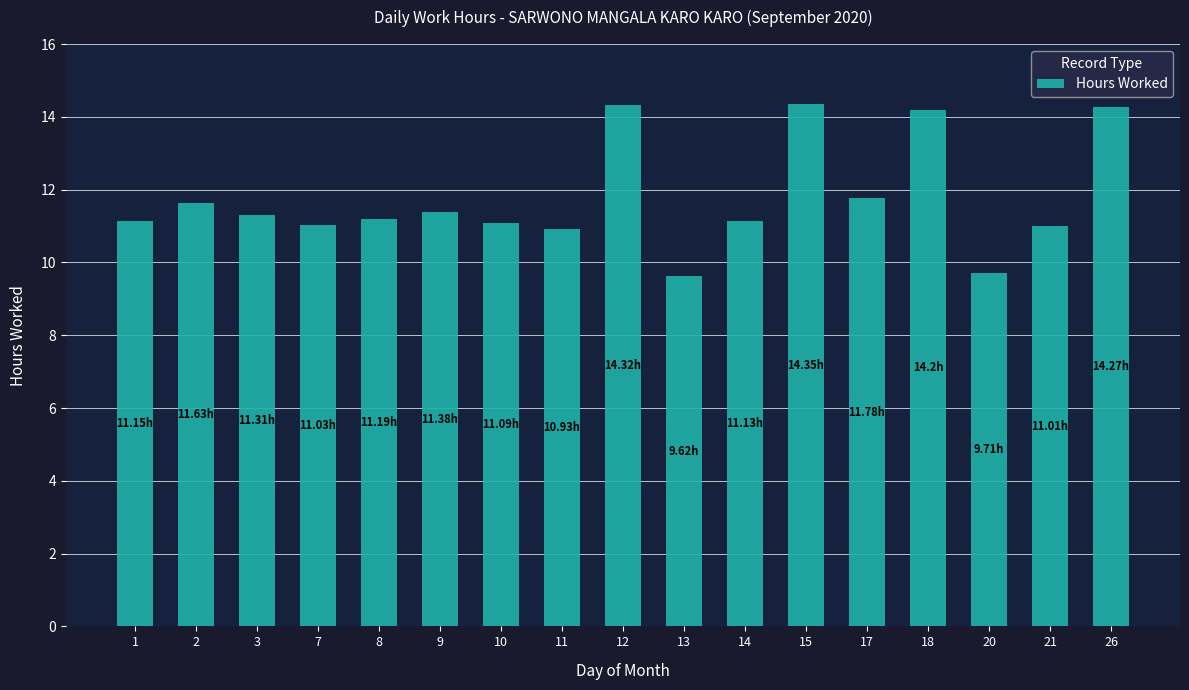

What is the difference between the values at 2 and 10?

0.5